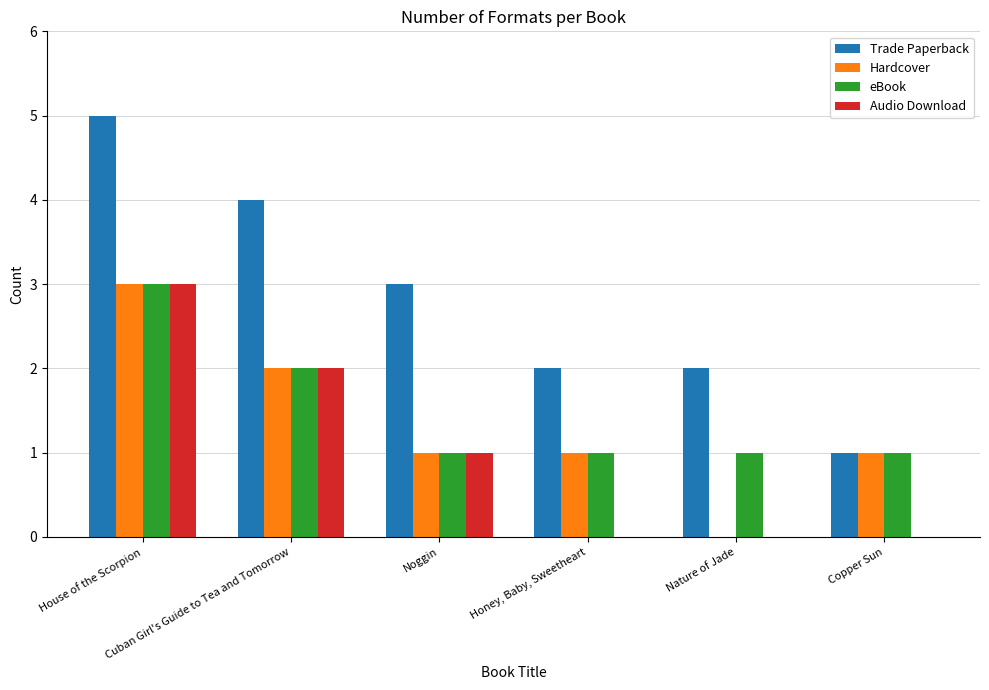

Reading right to left, list all the values displayed in this chart.

Trade Paperback: Copper Sun=1	Nature of Jade=2	Honey, Baby, Sweetheart=2	Noggin=3	Cuban Girl's Guide to Tea and Tomorrow=4	House of the Scorpion=5
Hardcover: Copper Sun=1	Nature of Jade=0	Honey, Baby, Sweetheart=1	Noggin=1	Cuban Girl's Guide to Tea and Tomorrow=2	House of the Scorpion=3
eBook: Copper Sun=1	Nature of Jade=1	Honey, Baby, Sweetheart=1	Noggin=1	Cuban Girl's Guide to Tea and Tomorrow=2	House of the Scorpion=3
Audio Download: Copper Sun=0	Nature of Jade=0	Honey, Baby, Sweetheart=0	Noggin=1	Cuban Girl's Guide to Tea and Tomorrow=2	House of the Scorpion=3